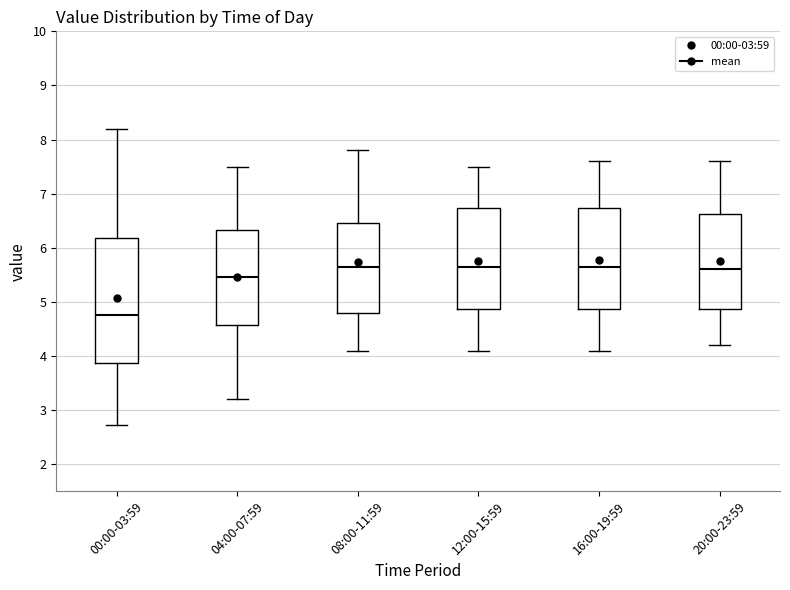

Reading left to right, transcribe this box plot: for each box, give where its median line is, the range the box spans, and where its two whiskers end, as read against the y-axis. The values are not printed on the chart, so give them approximately, as read against the axis.

00:00-03:59: median 4.8, box 3.9 to 6.2, whiskers 2.7 to 8.2
04:00-07:59: median 5.5, box 4.6 to 6.3, whiskers 3.2 to 7.5
08:00-11:59: median 5.7, box 4.8 to 6.5, whiskers 4.1 to 7.8
12:00-15:59: median 5.7, box 4.9 to 6.7, whiskers 4.1 to 7.5
16:00-19:59: median 5.7, box 4.9 to 6.7, whiskers 4.1 to 7.6
20:00-23:59: median 5.6, box 4.9 to 6.6, whiskers 4.2 to 7.6